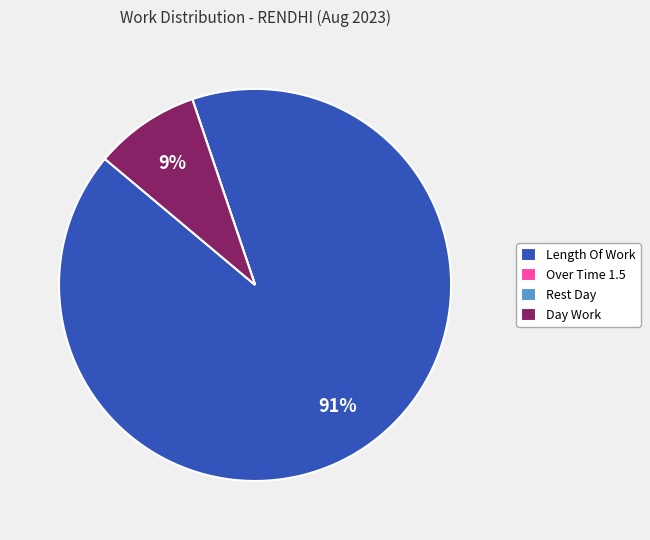

To the nearest percent, what is the difference between the largest and smallest slice percentages?

91%